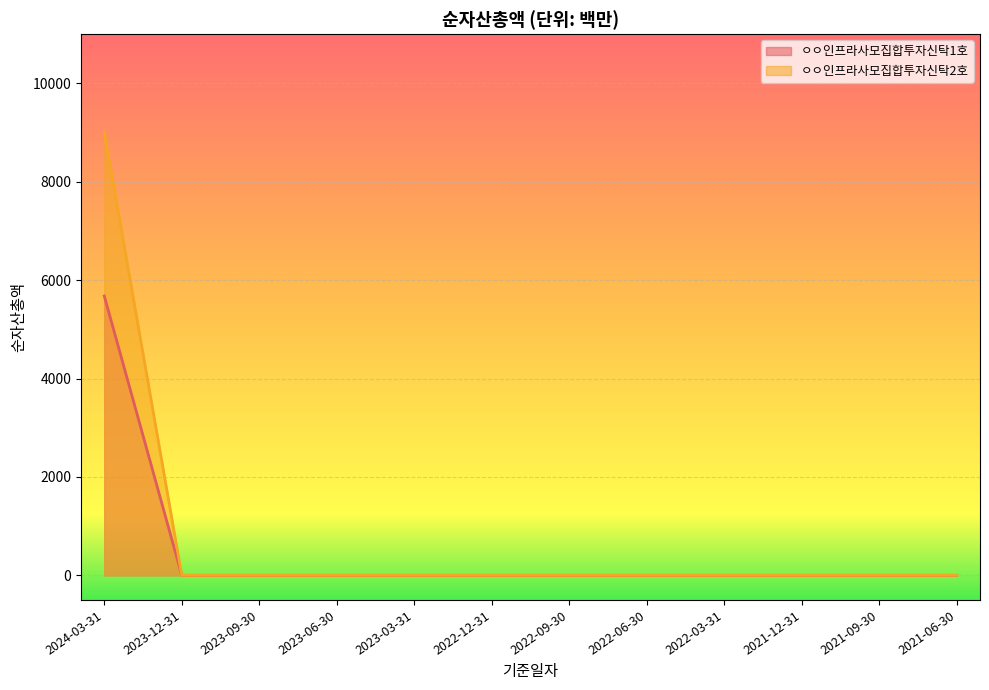

True or false: ㅇㅇ인프라사모집합투자신탁2호 has a value of 0 at 2021-06-30.

True